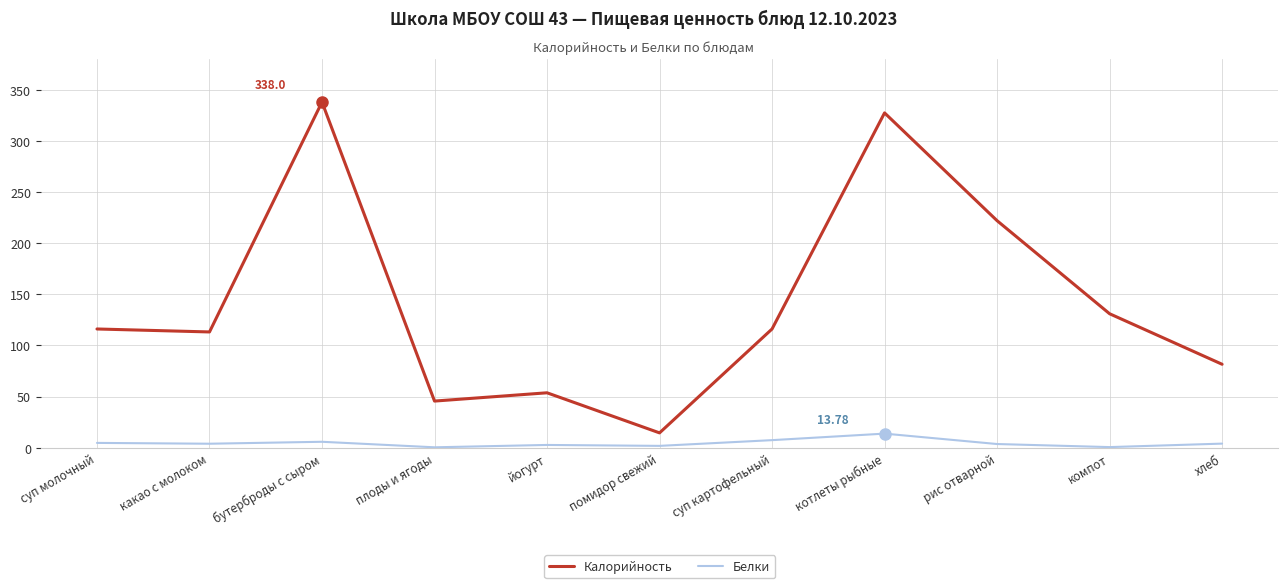

At йогурт, list the series in order from largest to smallest.

Калорийность, Белки